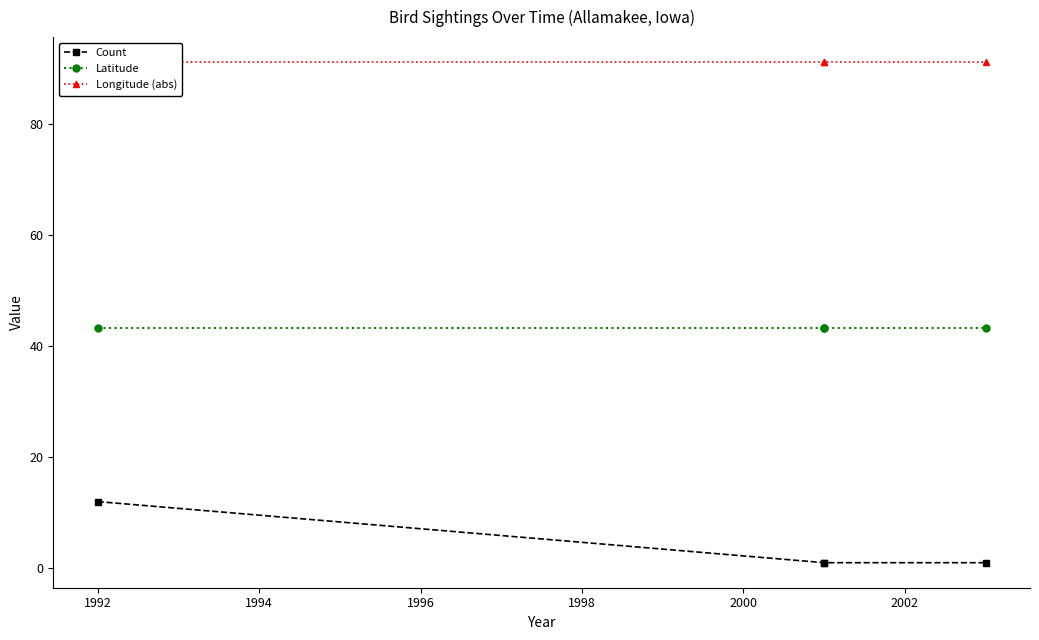

True or false: Longitude (abs) and Count cross at least once.

False